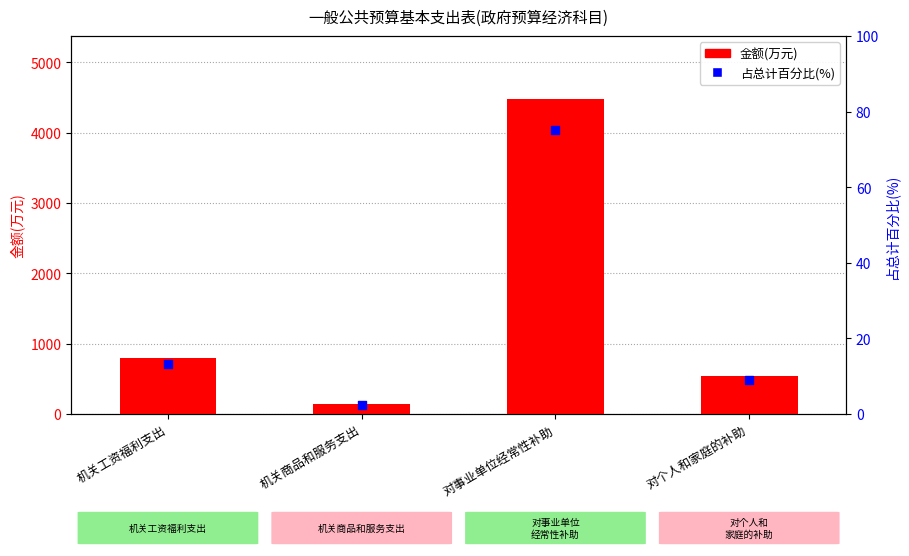

Which series has the largest total across all categories?

金额(万元)